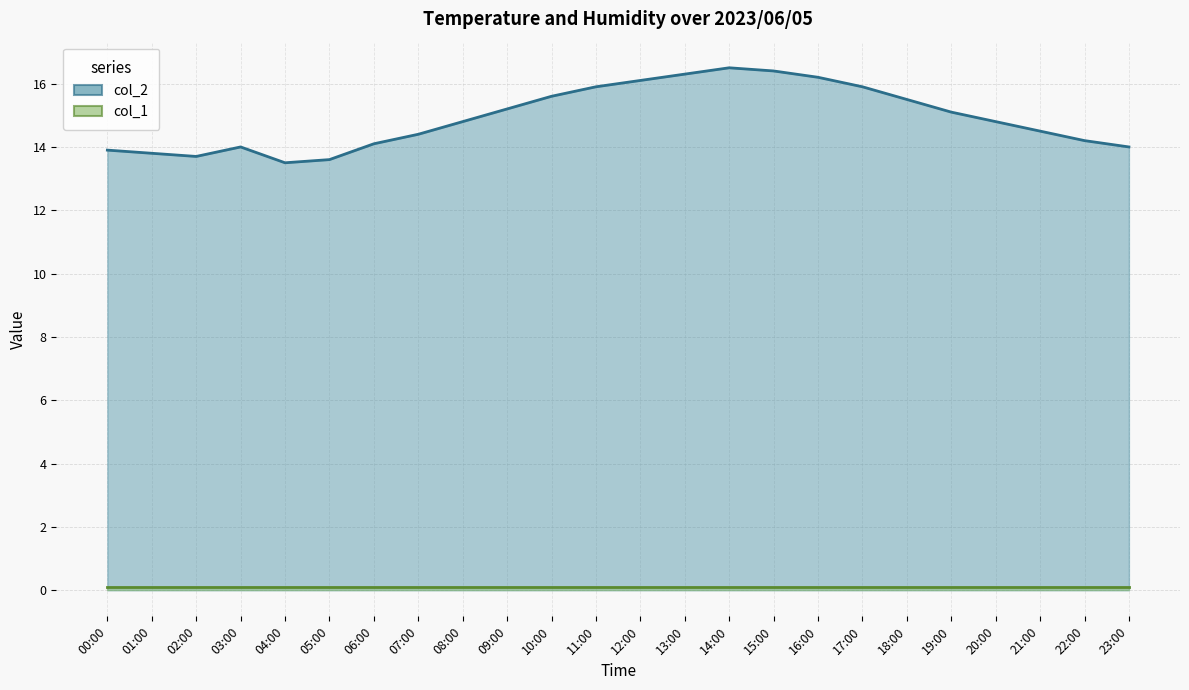

What is the sum of all values?

358.0